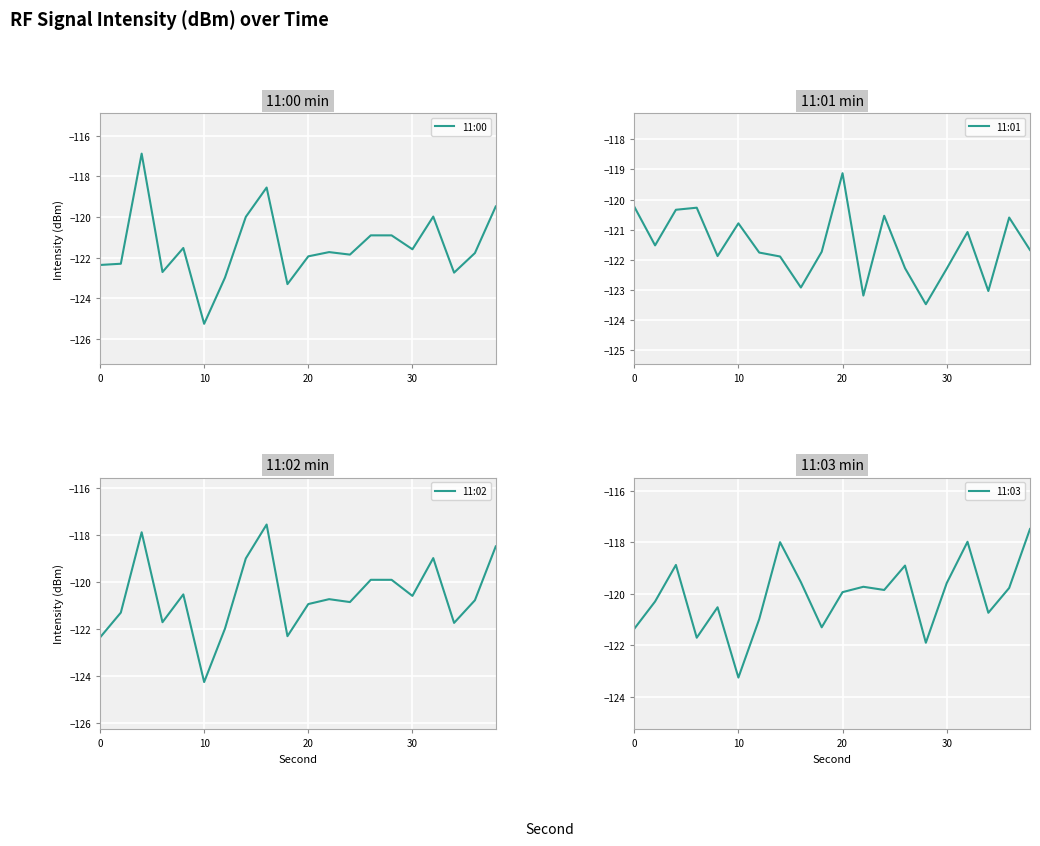

List the series in order of their peak value, highest first.

11:00, 11:03, 11:02, 11:01